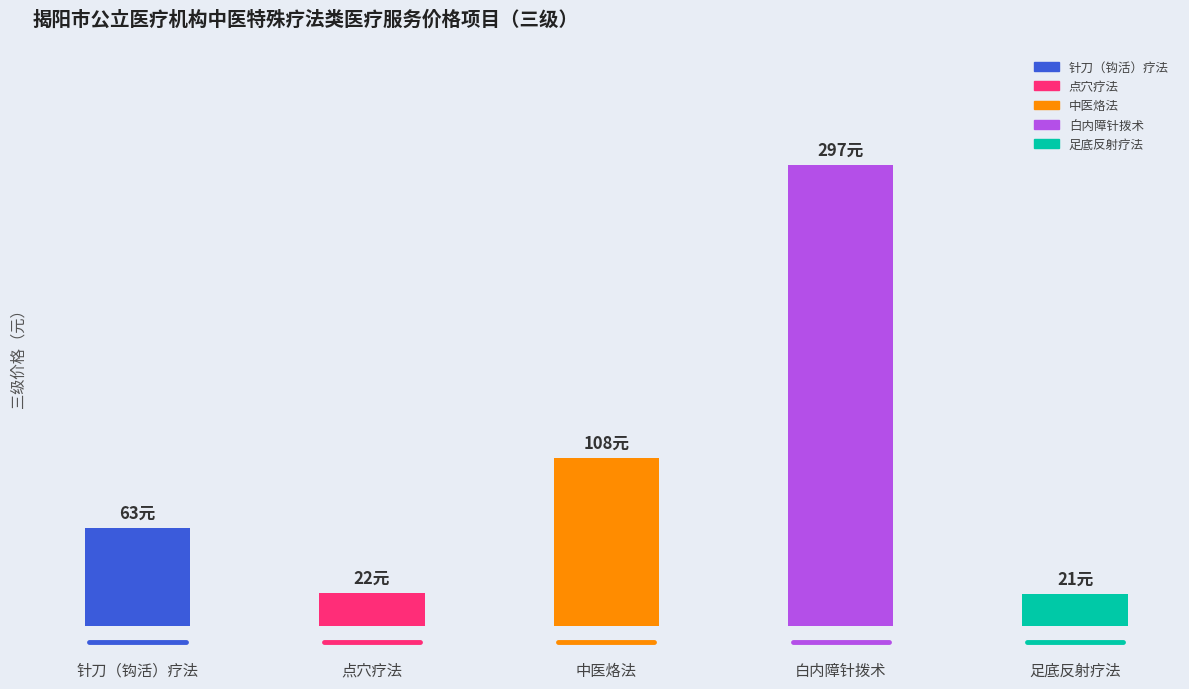

List the labels in order of value, smallest first.

足底反射疗法, 点穴疗法, 针刀（钩活）疗法, 中医烙法, 白内障针拨术